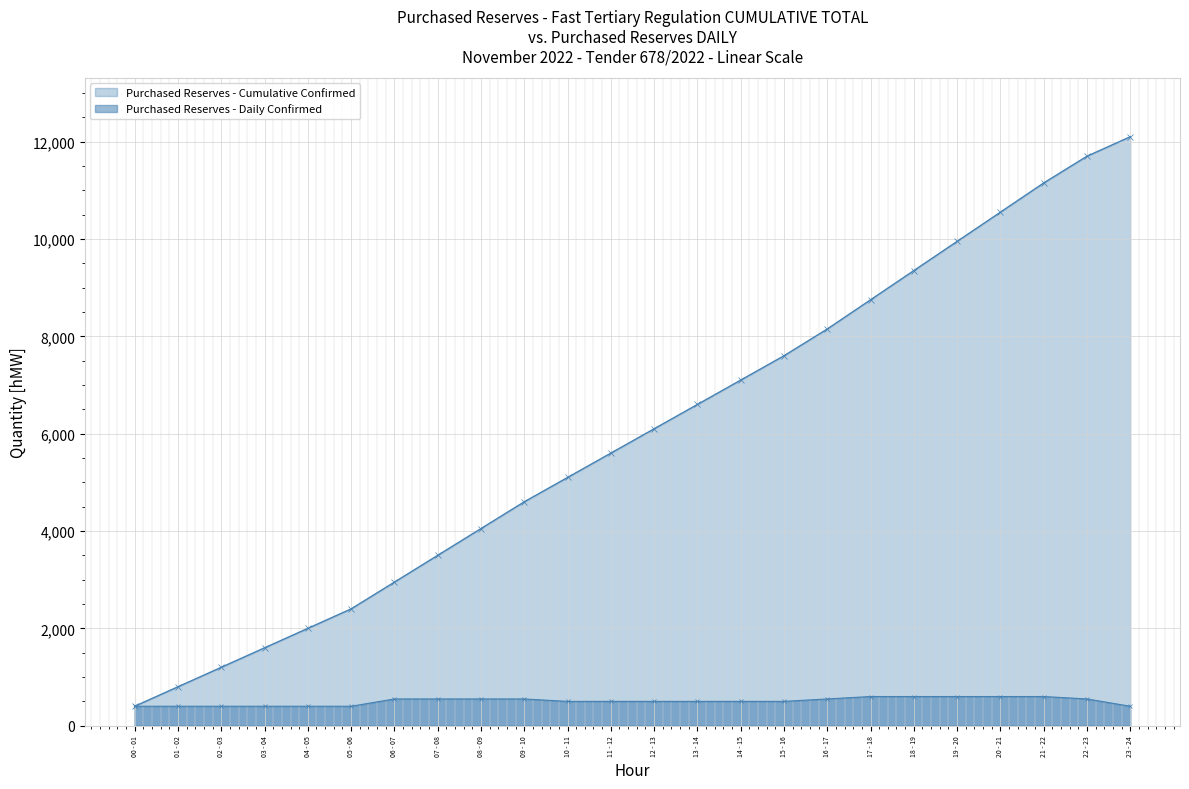

True or false: Purchased Reserves - Cumulative Confirmed and Purchased Reserves - Daily Confirmed cross at least once.

False